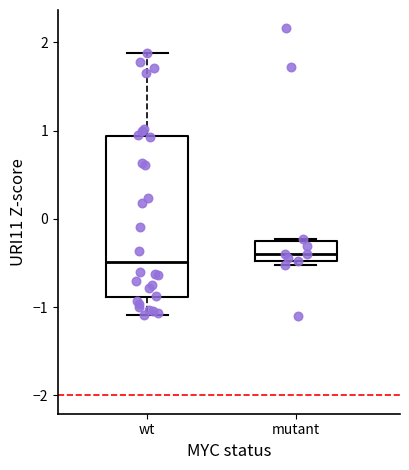

Reading left to right, transcribe this box plot: for each box, give where its median line is, the range the box spans, and where its two whiskers end, as read against the y-axis. The values are not printed on the chart, so give them approximately, as read against the axis.

wt: median -0.5, box -0.9 to 0.9, whiskers -1.1 to 1.9
mutant: median -0.4, box -0.5 to -0.2, whiskers -0.5 (just below the box's lower edge) to -0.2